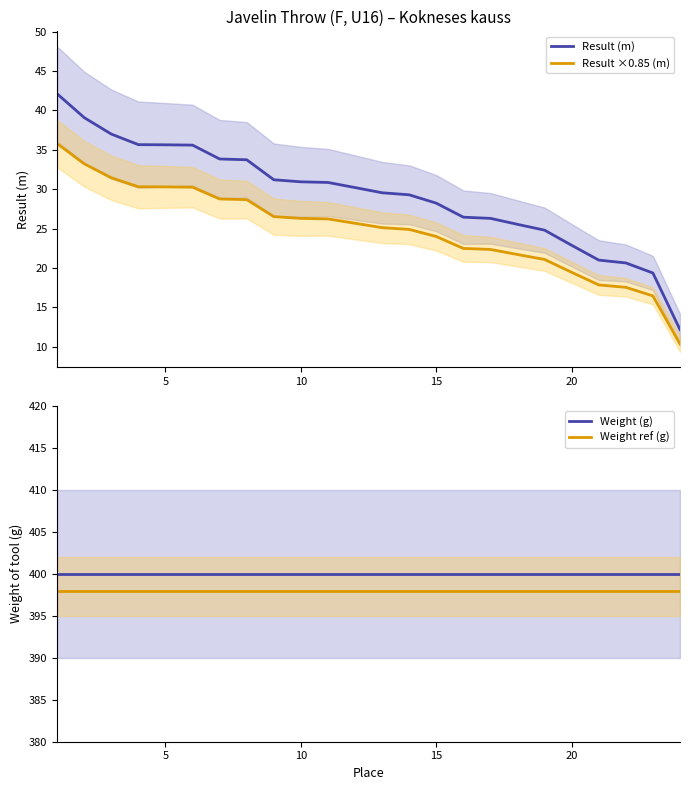

True or false: Result (m) and Result ×0.85 (m) intersect in this chart.

False